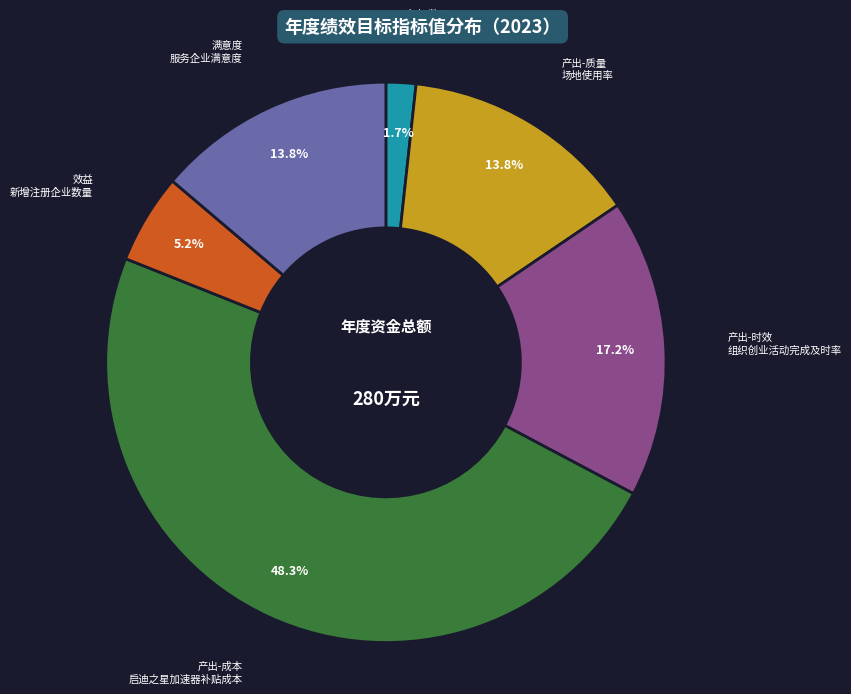

Which category has the biggest portion of the pie?

产出-成本 启迪之星加速器补贴成本